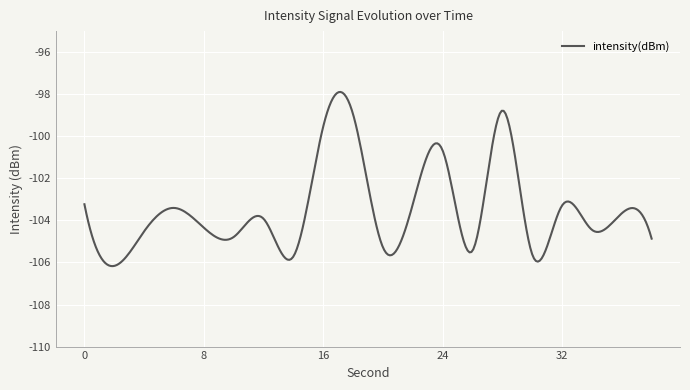

What is the difference between the maximum and minimum values?

8.3